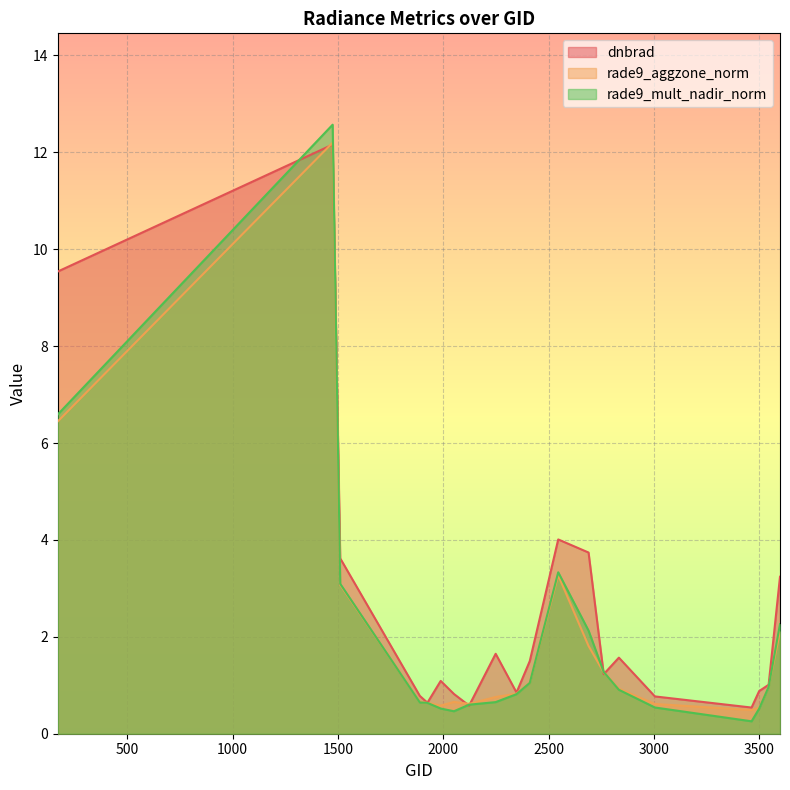

The rade9_aggzone_norm series shows 0.9 at 2123. True or false?

False